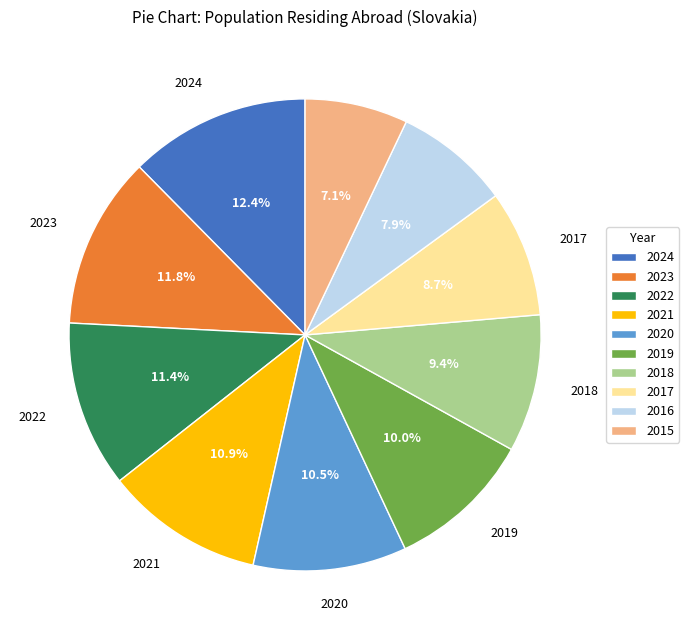

Approximately how many times larger is the value at 2022 compared to 2015?

1.6